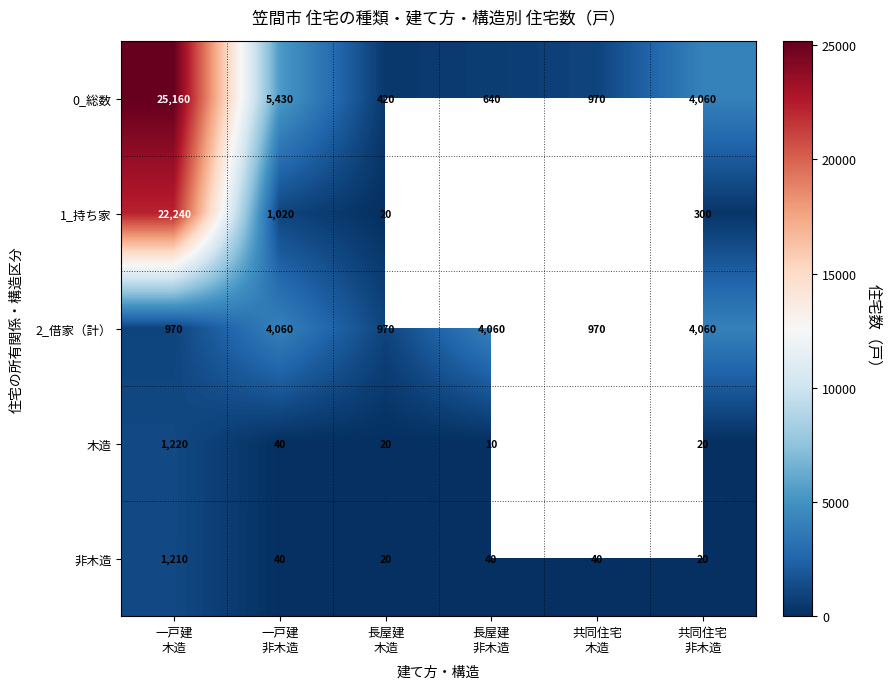

How many 2_借家（計） values are between 970 and 4060?

6